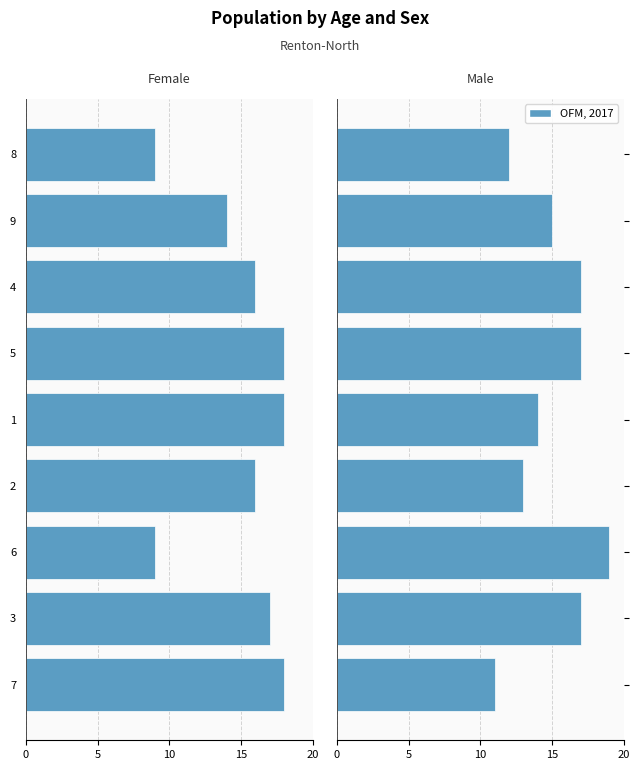

How many data points in Male (OFM, 2017) are above 15?

4